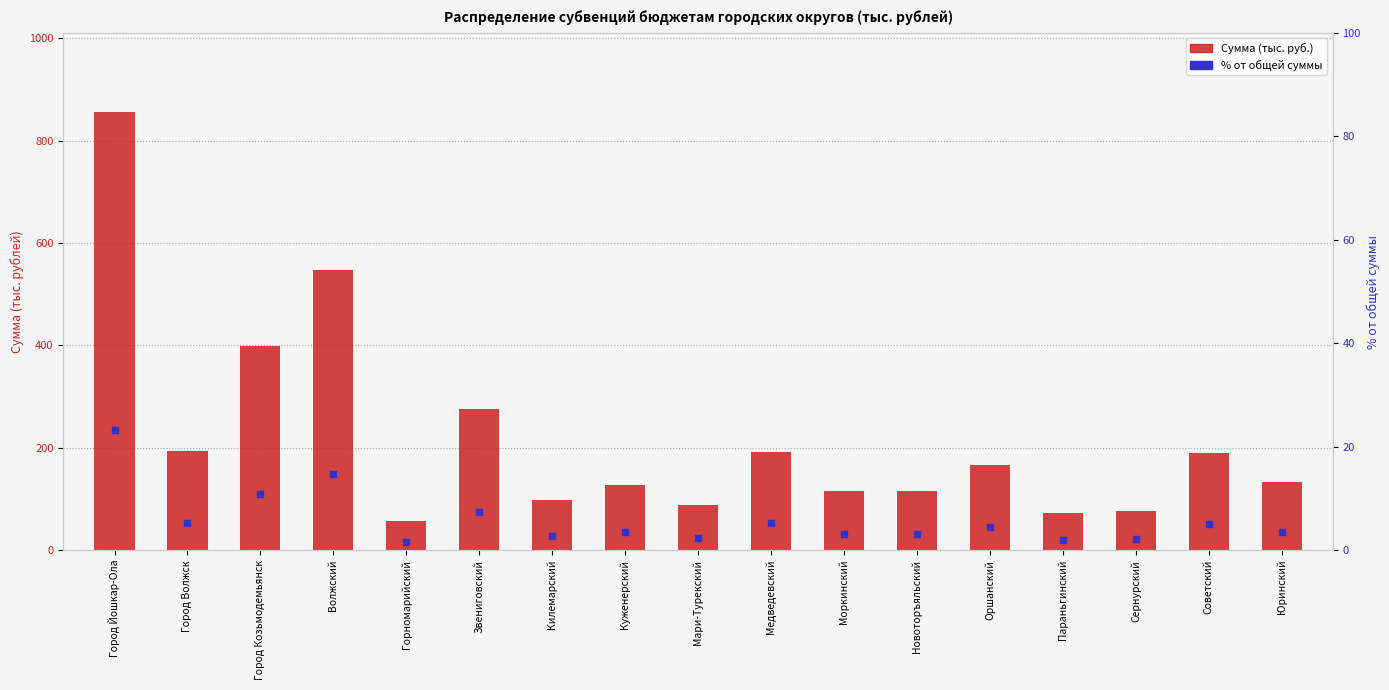

Which series has the largest total across all categories?

Сумма (тыс. руб.)